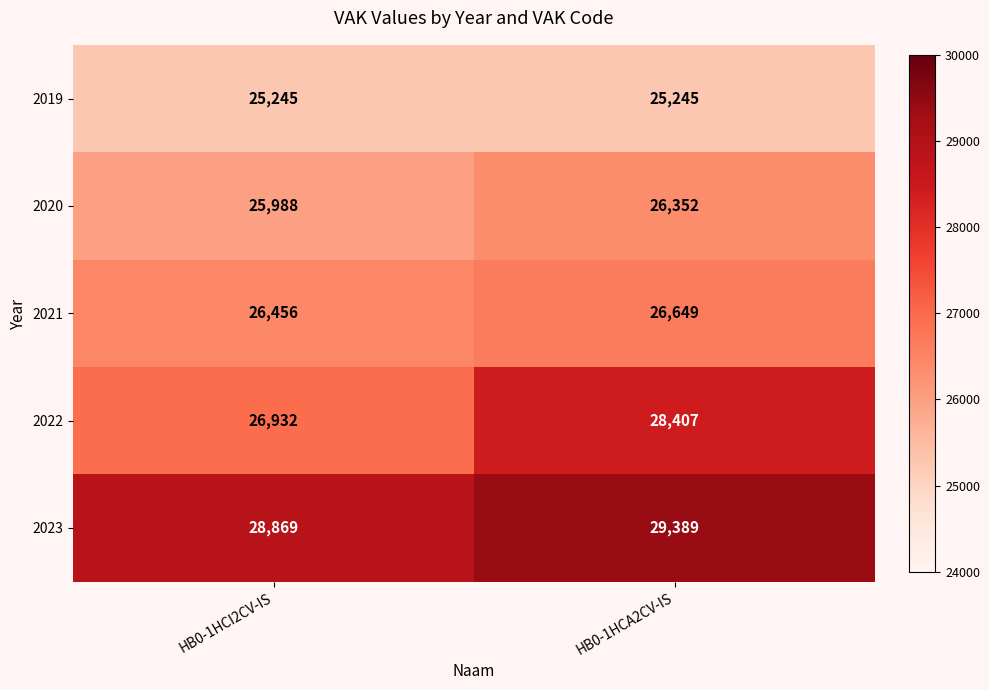

Which series has the widest spread of values?

2022